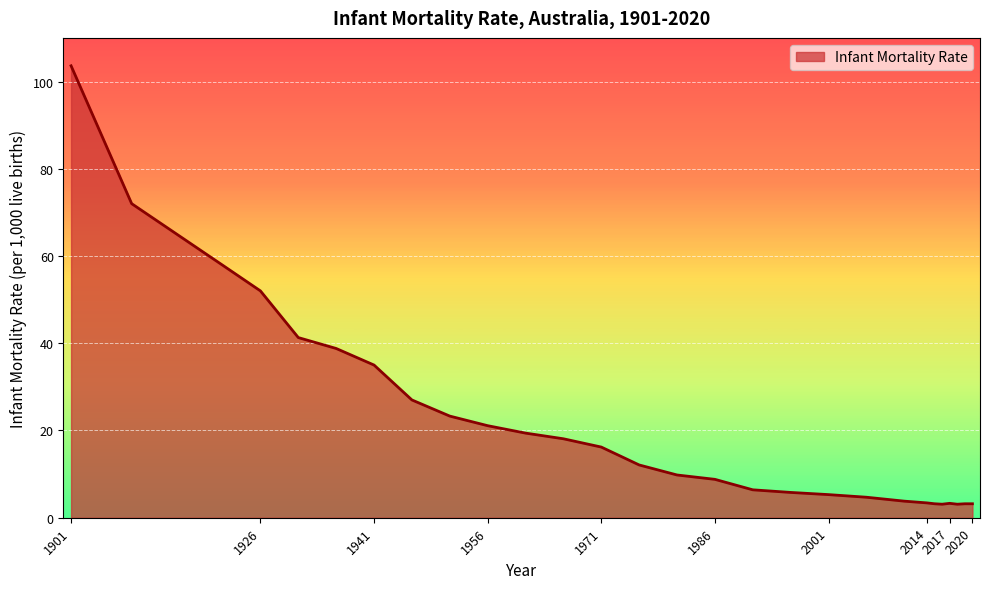

What is the minimum value shown in the chart?

3.1